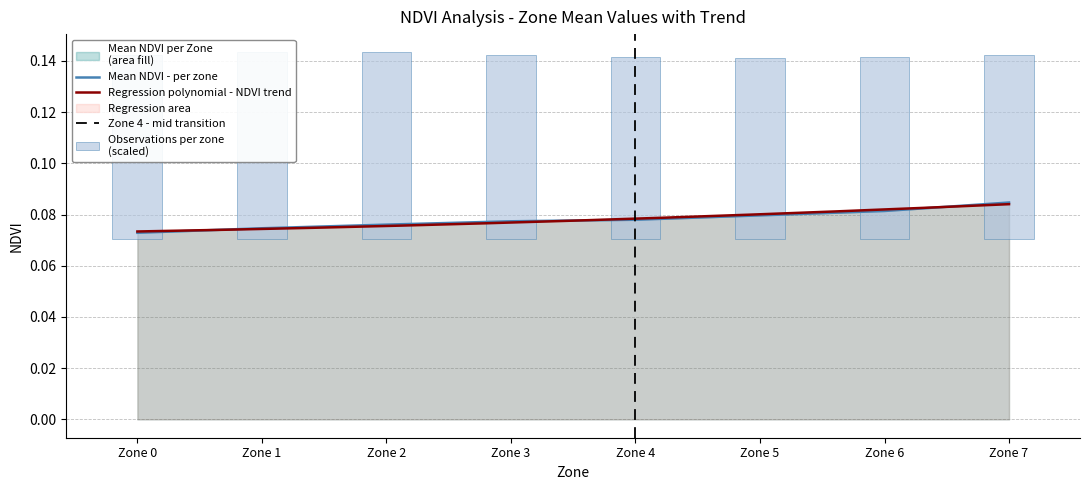

What is the greatest value displayed?

0.1